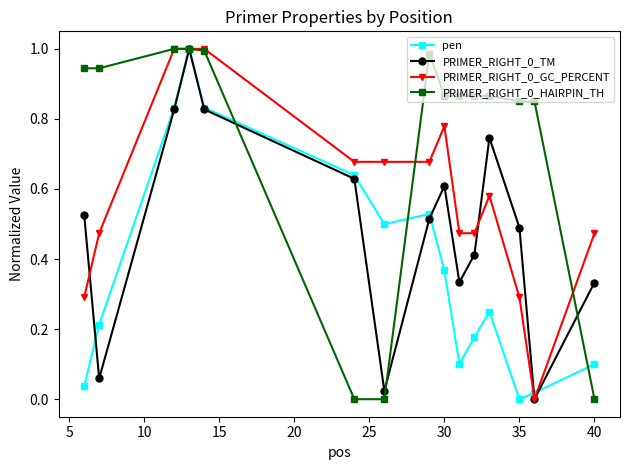

Count the number of categories in the chart.

15